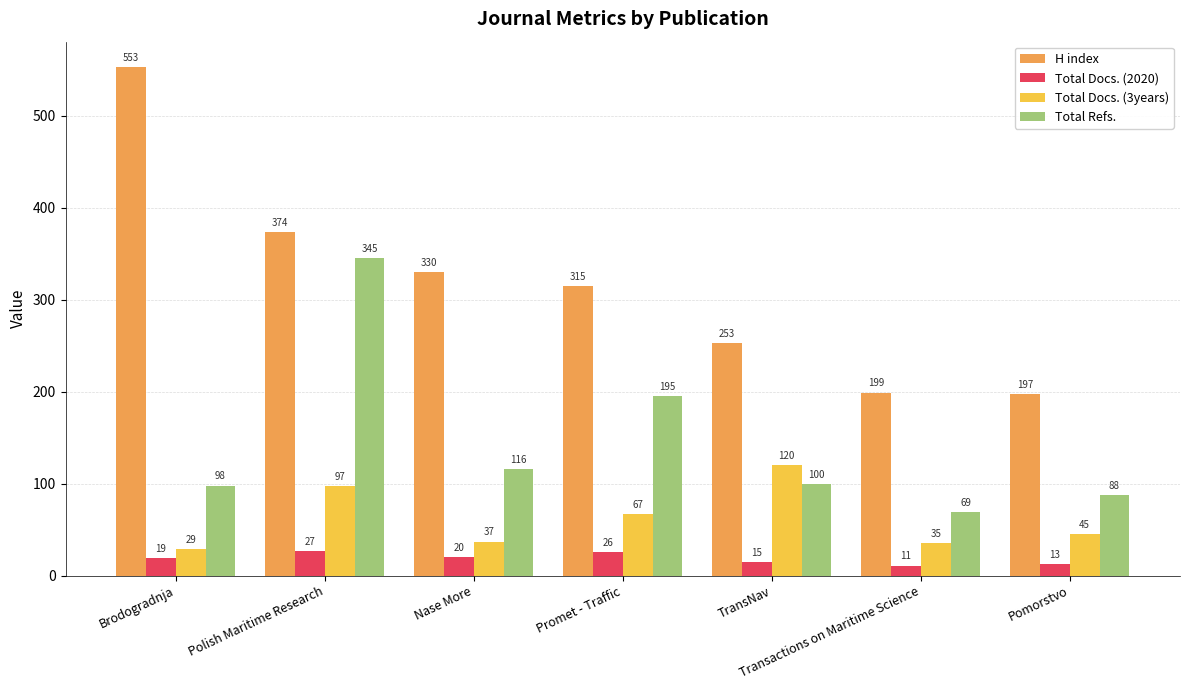

Count the number of data series in this chart.

4